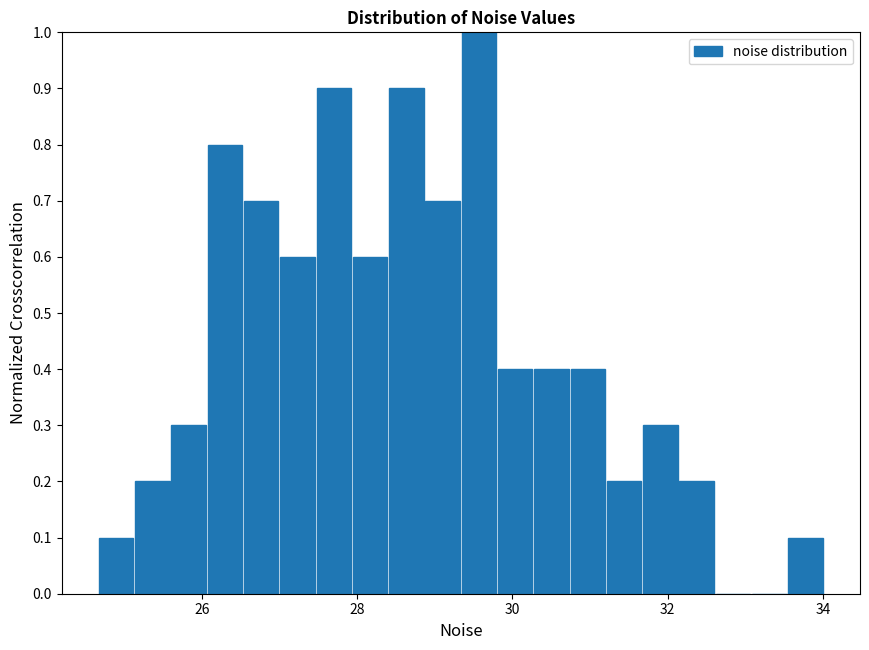

Read against the x-axis, roughly where is the centre of the tallest bar?

29.6